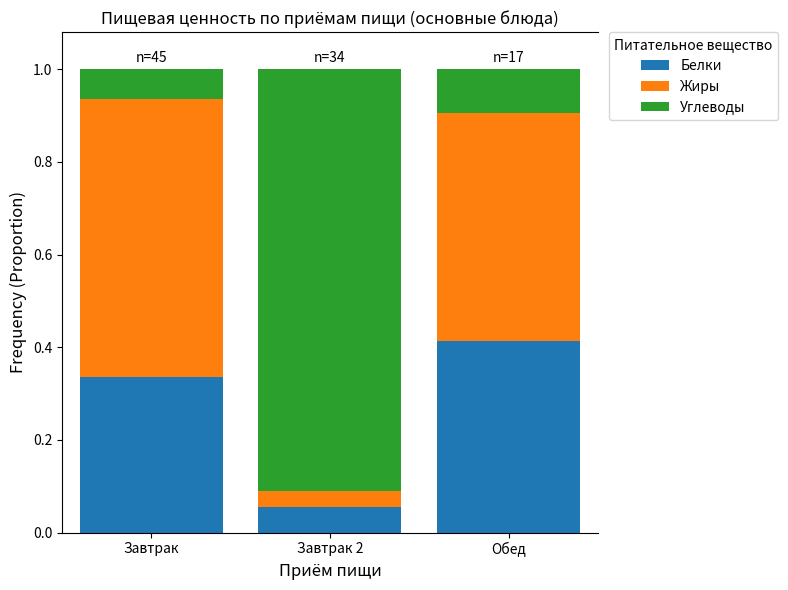

At which label does Белки reach its peak?

Обед